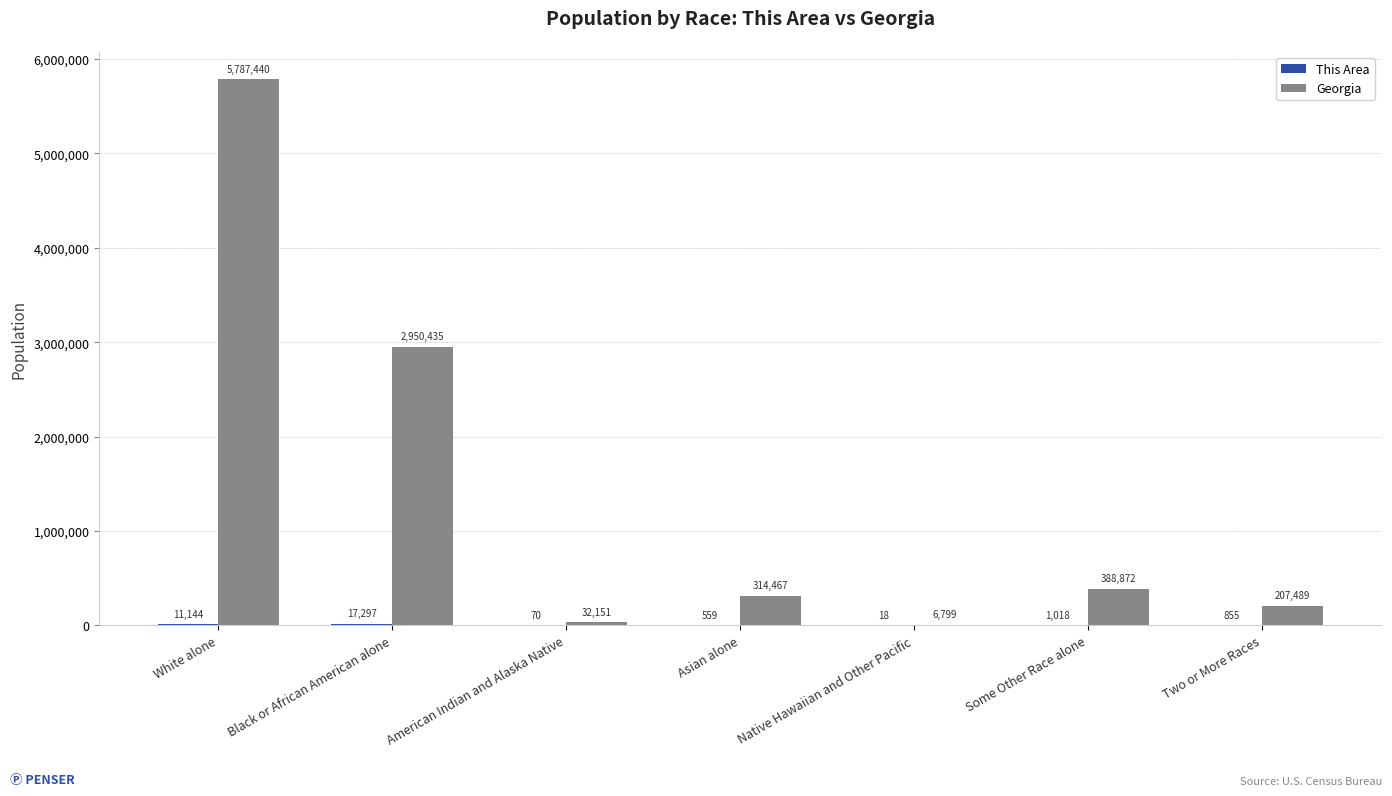

True or false: Georgia has a value of 388872 at Some Other Race alone.

True